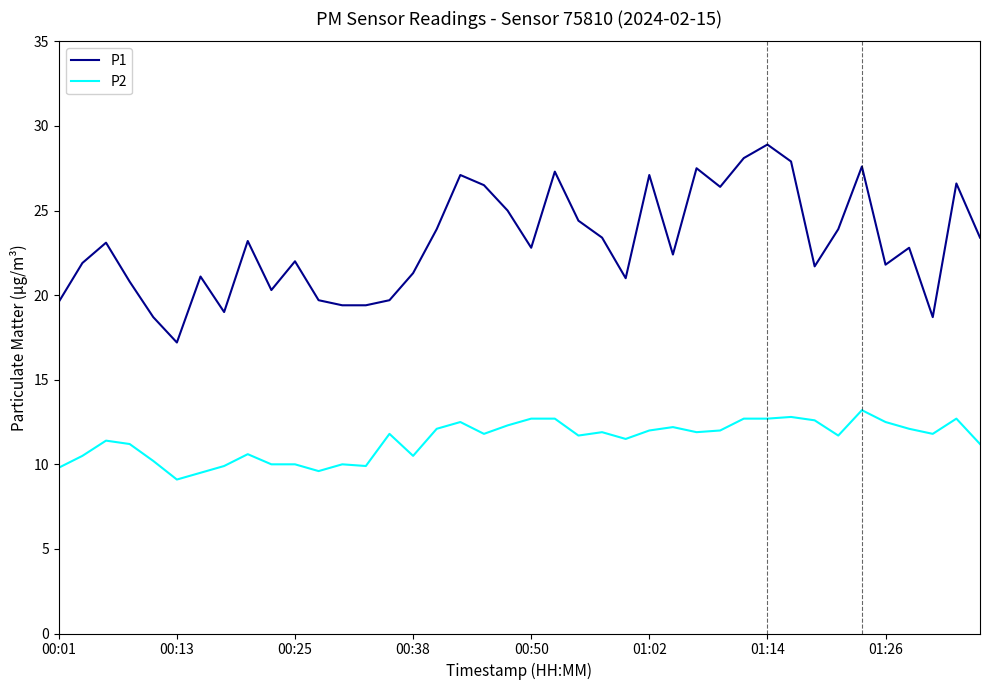

What is the difference between the maximum and minimum values in the P2 series?

4.1